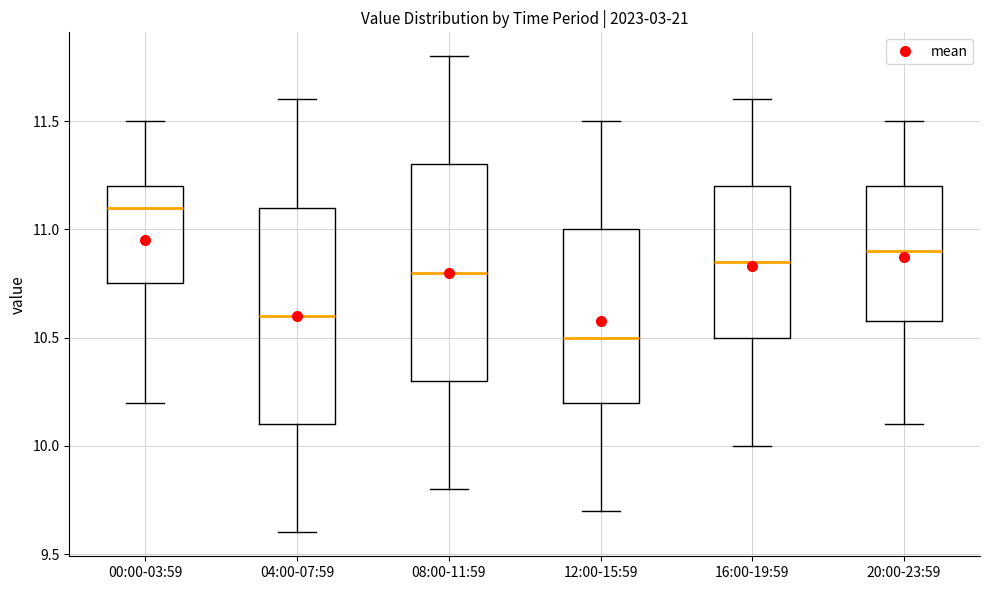

Which box has the lowest median line?

12:00-15:59